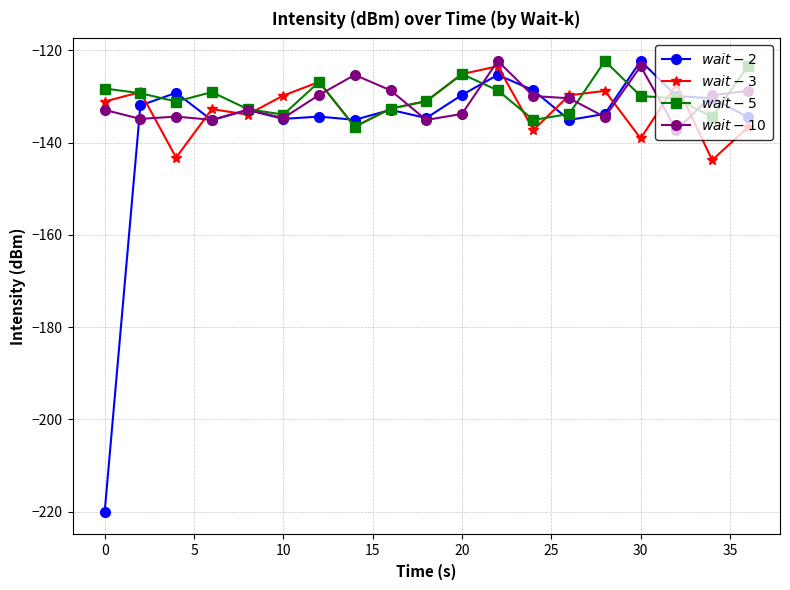

What is the smallest value displayed?

-220.0